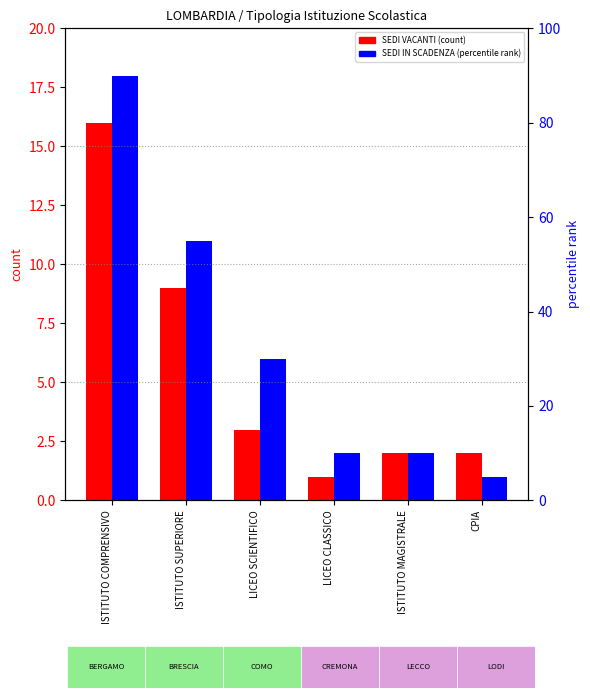

What is the sum of all SEDI CON DIRIGENTI IN SCADENZA values?

40